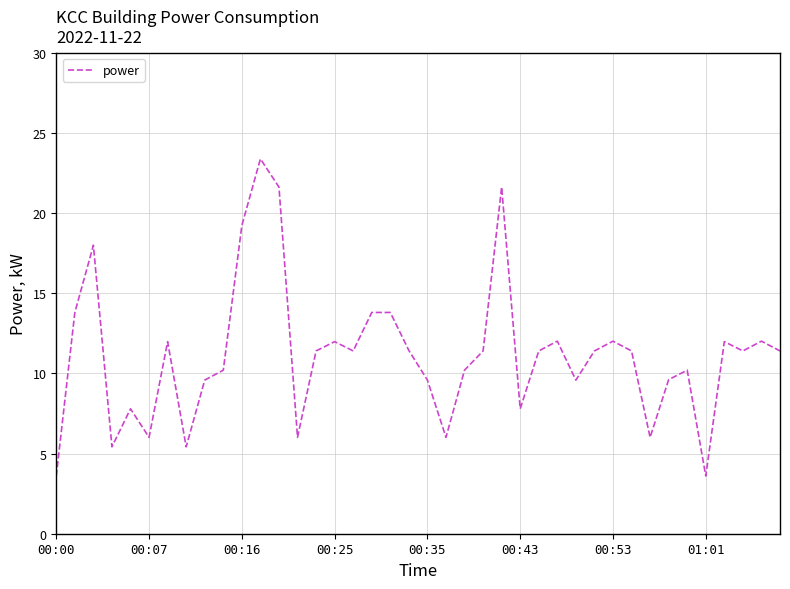

True or false: the data has more than 0 interior local peaks.

True